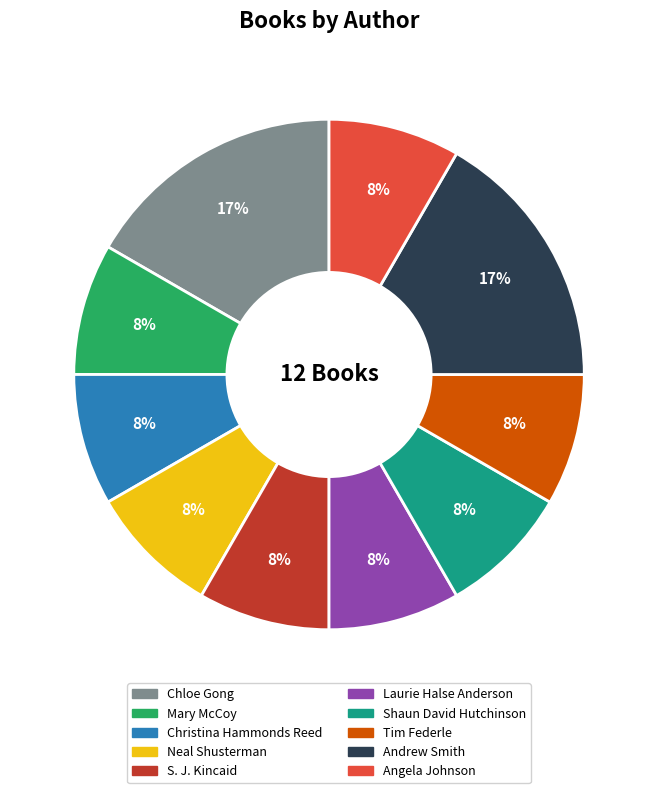

Approximately how many times larger is the value at Tim Federle compared to Neal Shusterman?

1.0